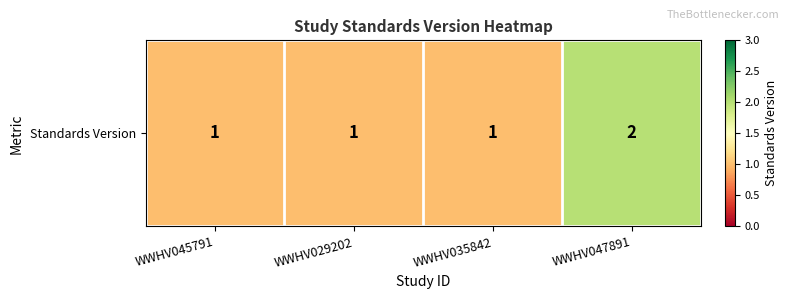

Which label corresponds to the smallest value in the chart?

WWHV045791